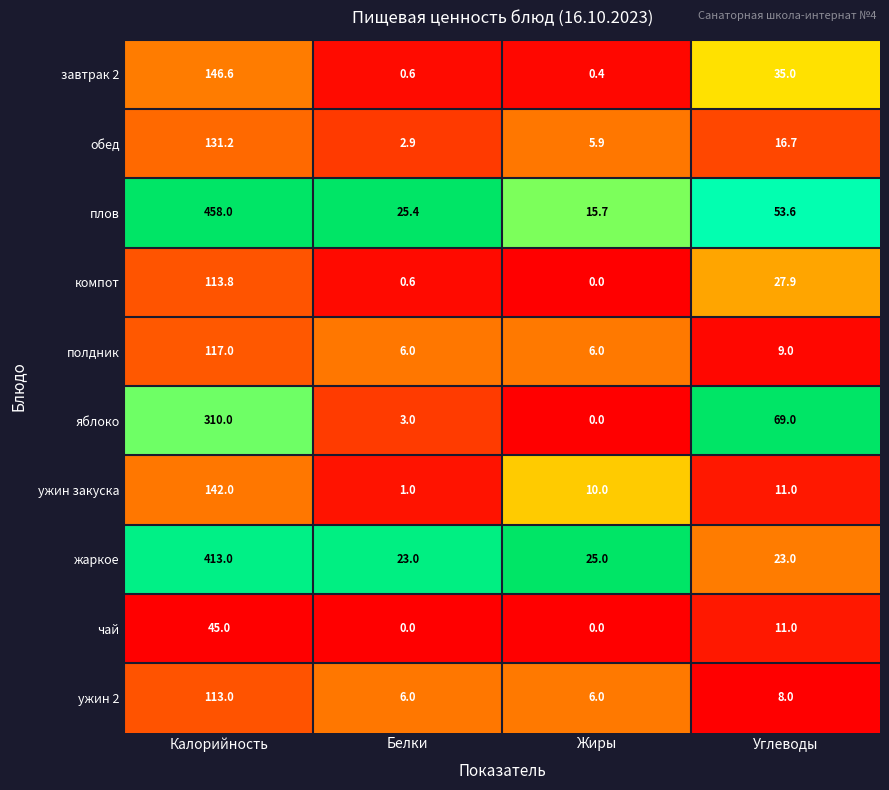

How many distinct data groups are displayed?

10